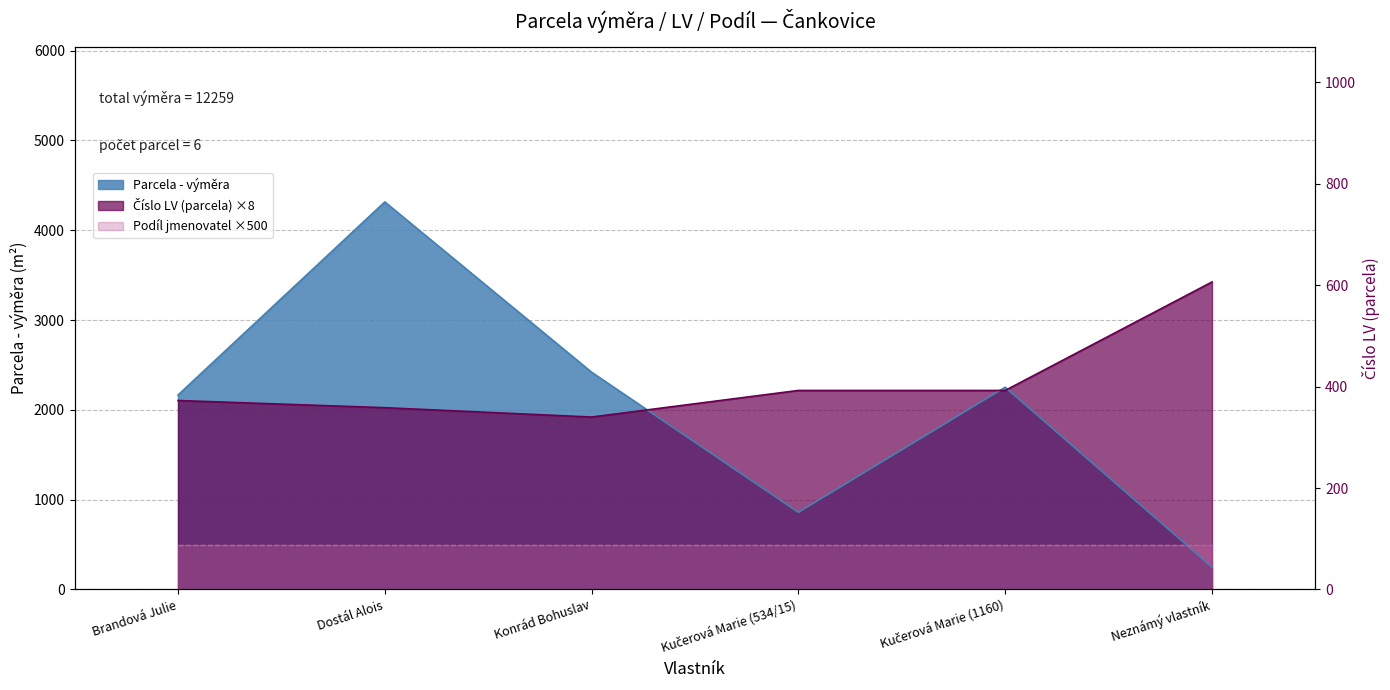

What value does the Číslo LV (parcela) series have at Dostál Alois?

2024